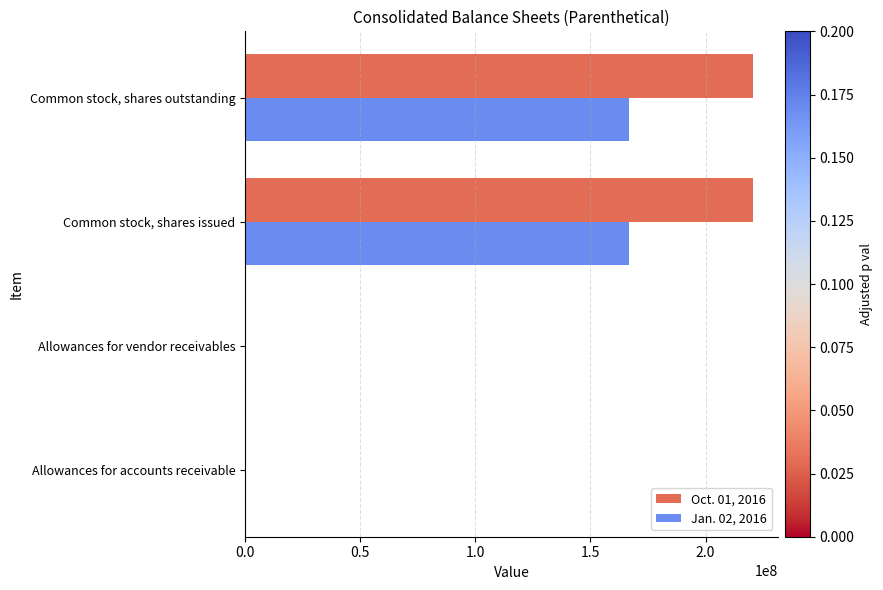

What is the maximum value shown in the chart?

220609000